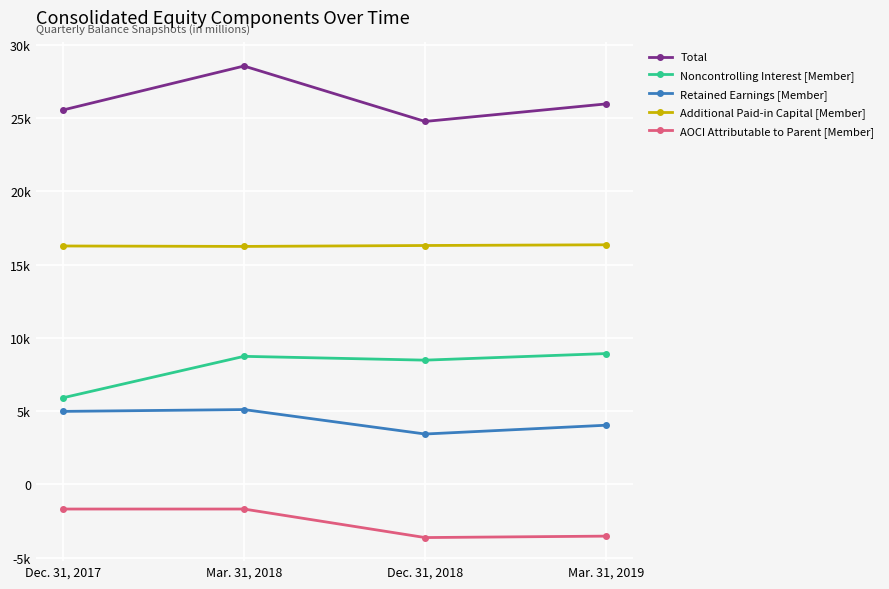

What are all the series names shown in the legend?

Total, Noncontrolling Interest [Member], Retained Earnings [Member], Additional Paid-in Capital [Member], AOCI Attributable to Parent [Member]